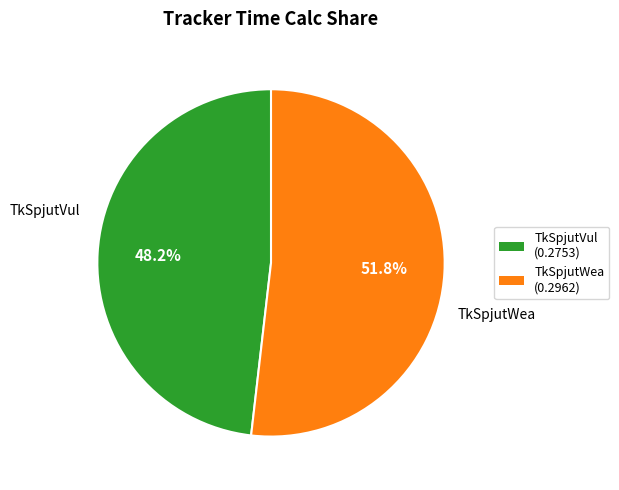

Is TkSpjutWea the majority of the pie?

Yes